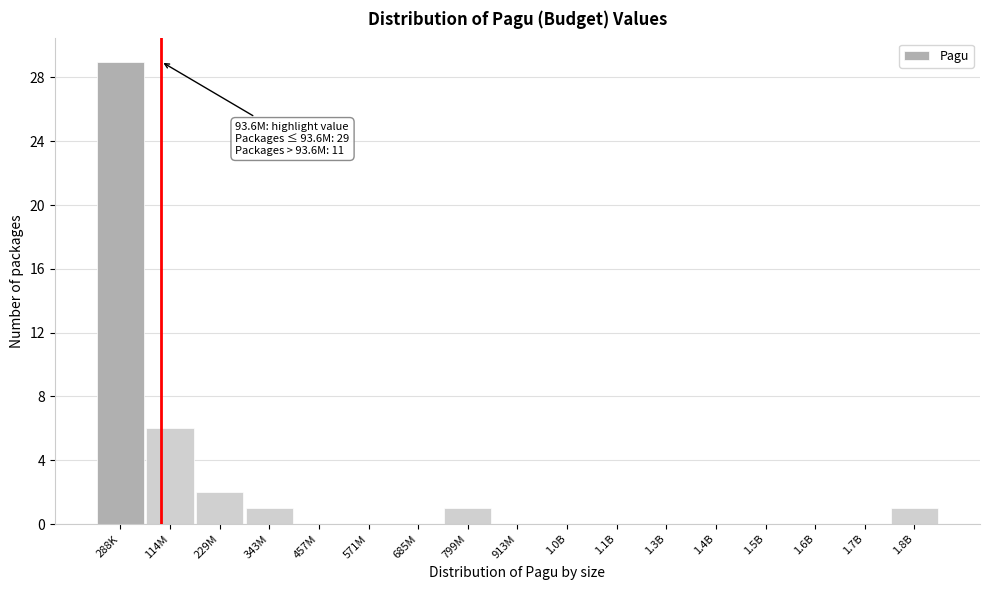

Reading left to right, extract all data points from this chart.

288K=29	114M=6	229M=2	343M=1	457M=0	571M=0	685M=0	799M=1	913M=0	1.0B=0	1.1B=0	1.3B=0	1.4B=0	1.5B=0	1.6B=0	1.7B=0	1.8B=1